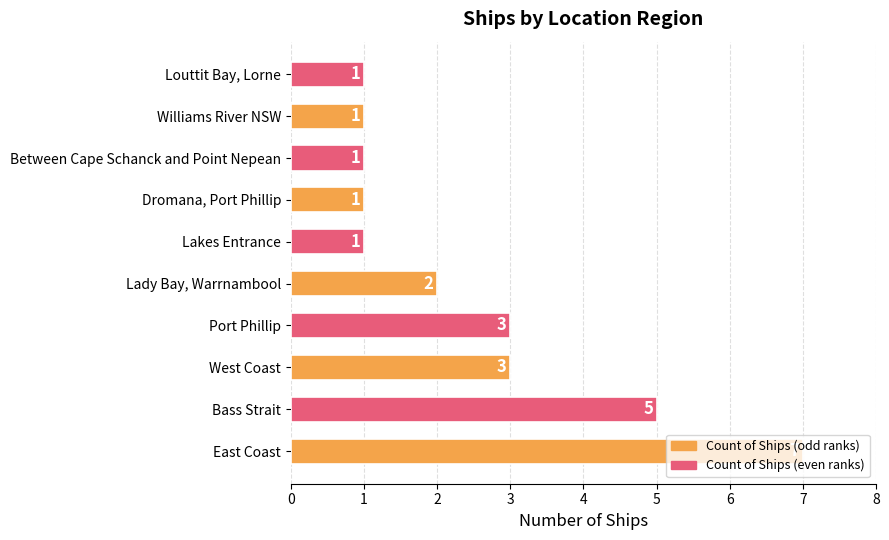

Does the chart contain any negative values?

No